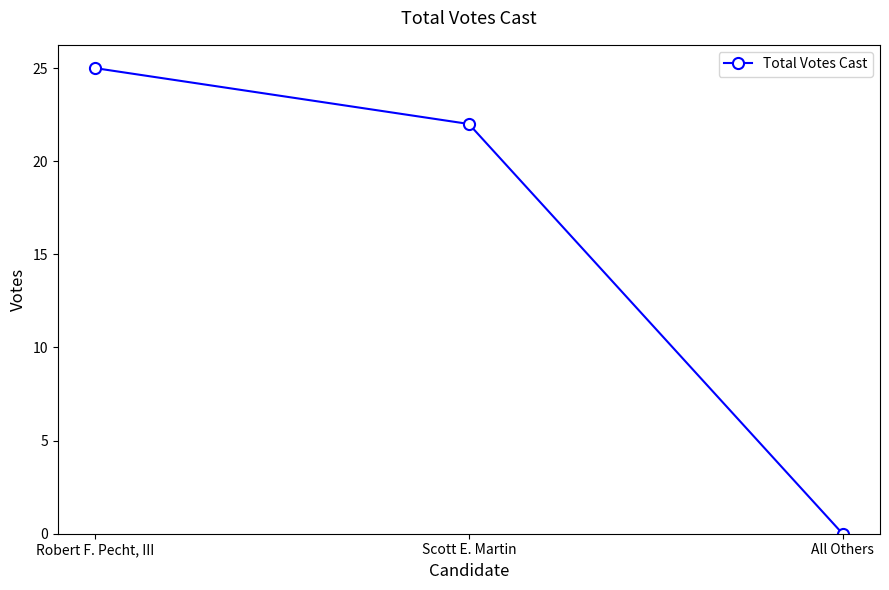

What is the sum of all values?

47